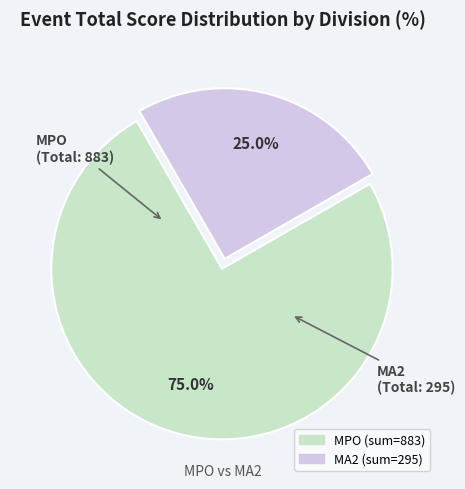

Is there any slice that represents more than half of the pie?

Yes